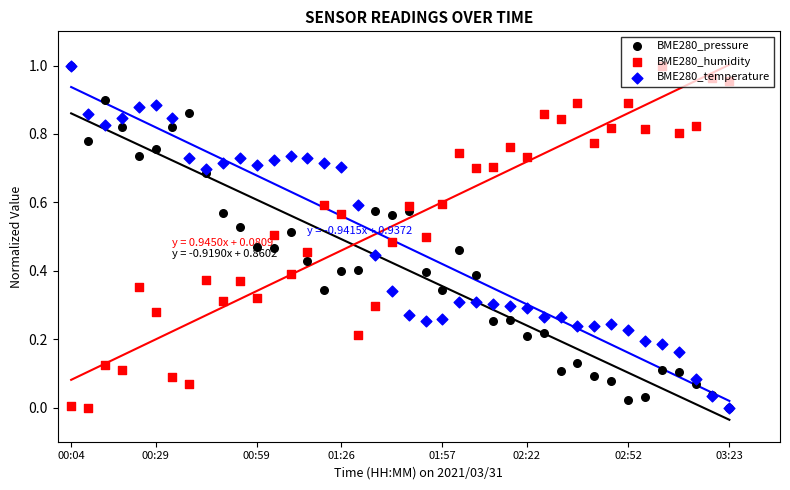

What is the total value across all series at 00:59?

1.5